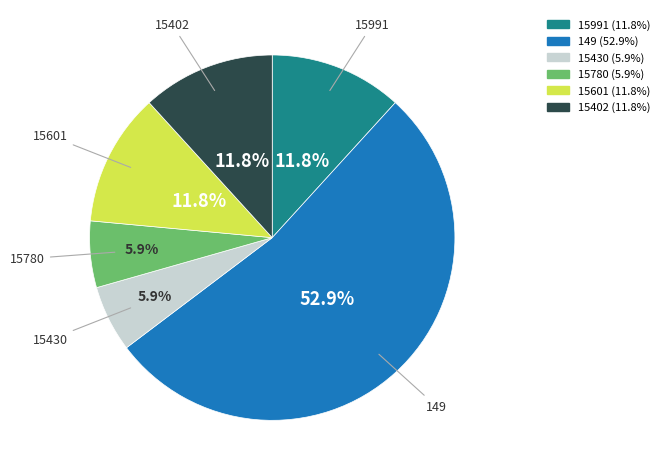

Combined, do 15991 and 149 account for over 50%?

Yes